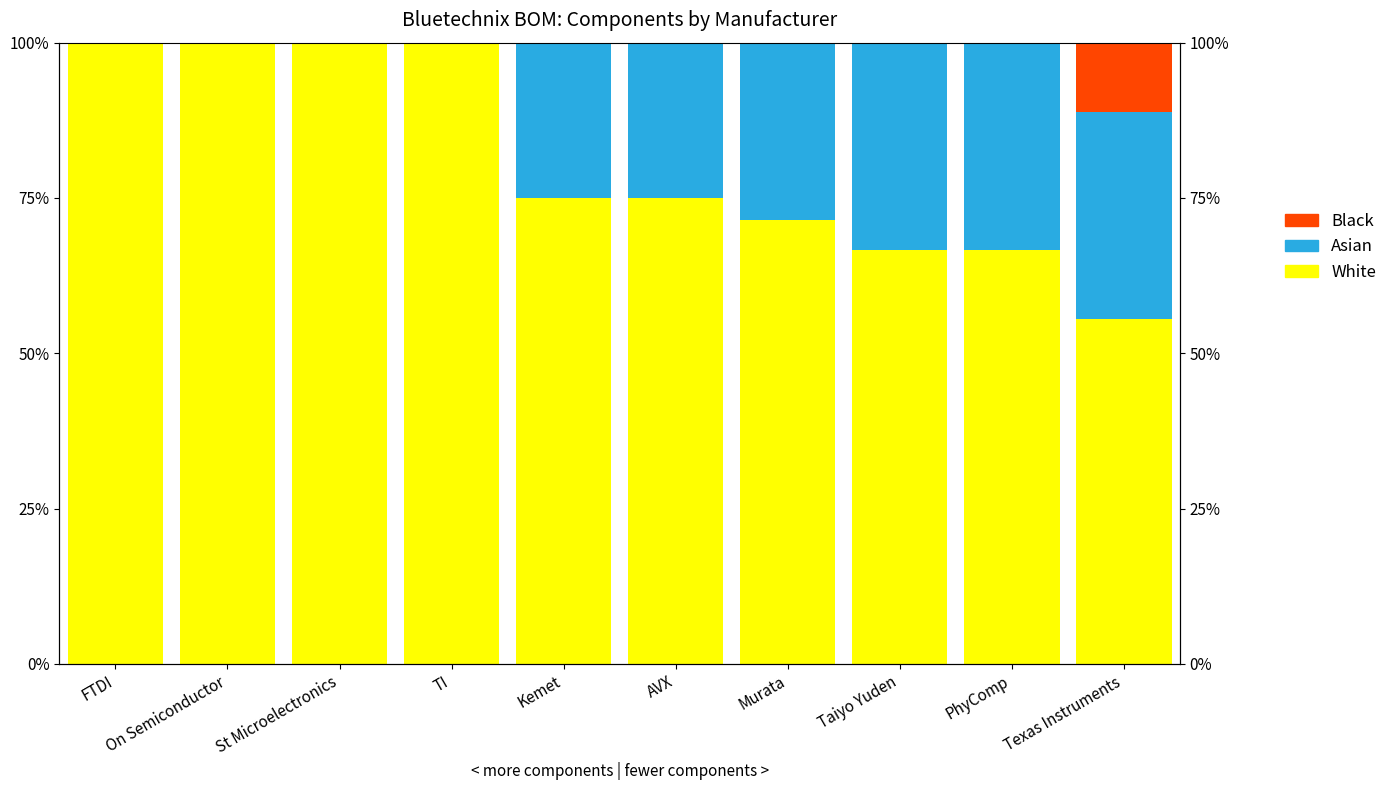

The value of Asian at AVX is 25.0. True or false?

True